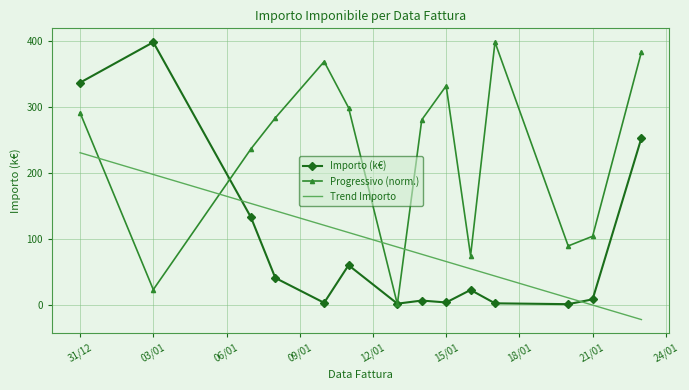

Which series has the largest total across all categories?

Progressivo (norm.)